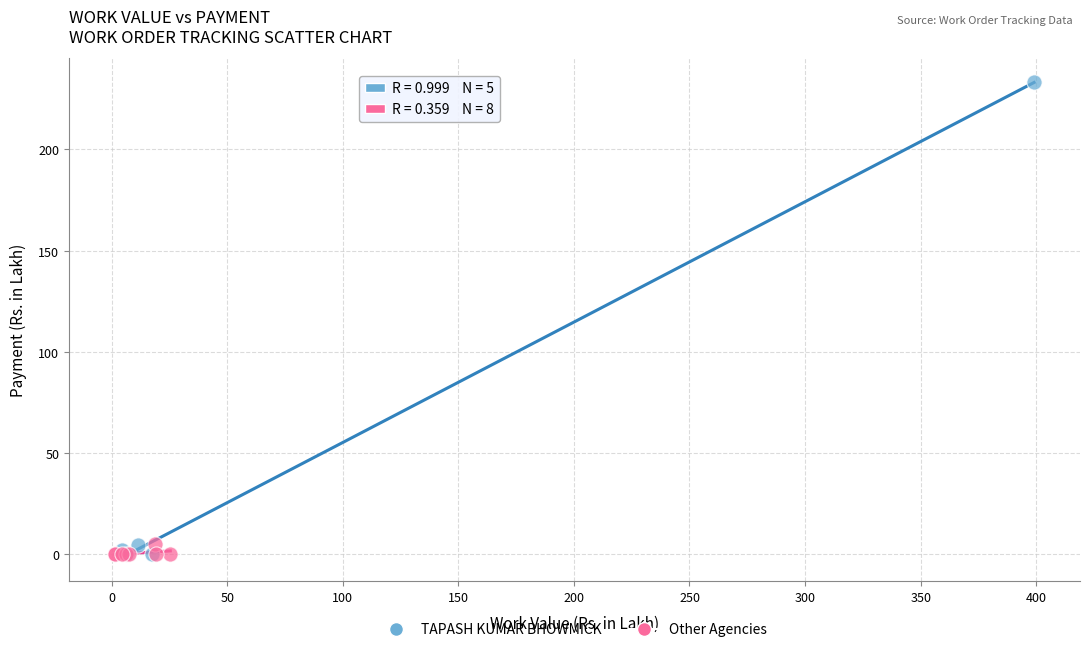

Which series reaches the maximum Y coordinate?

TAPASH KUMAR BHOWMICK